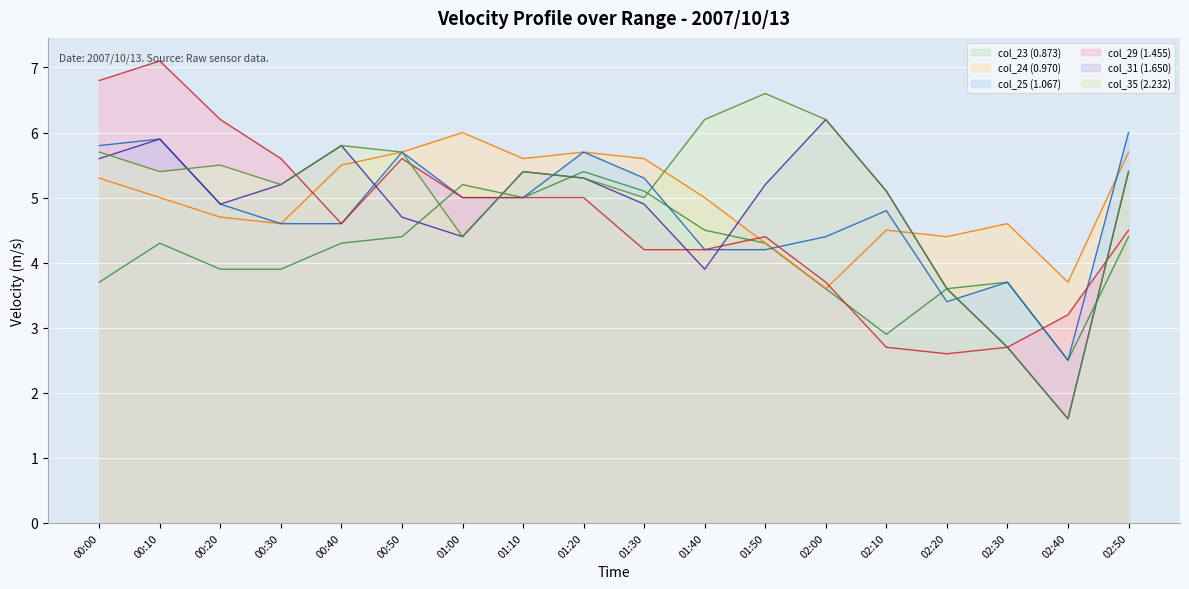

What is the difference between the second highest and second lowest values in the col_29 (1.455) series?

4.1